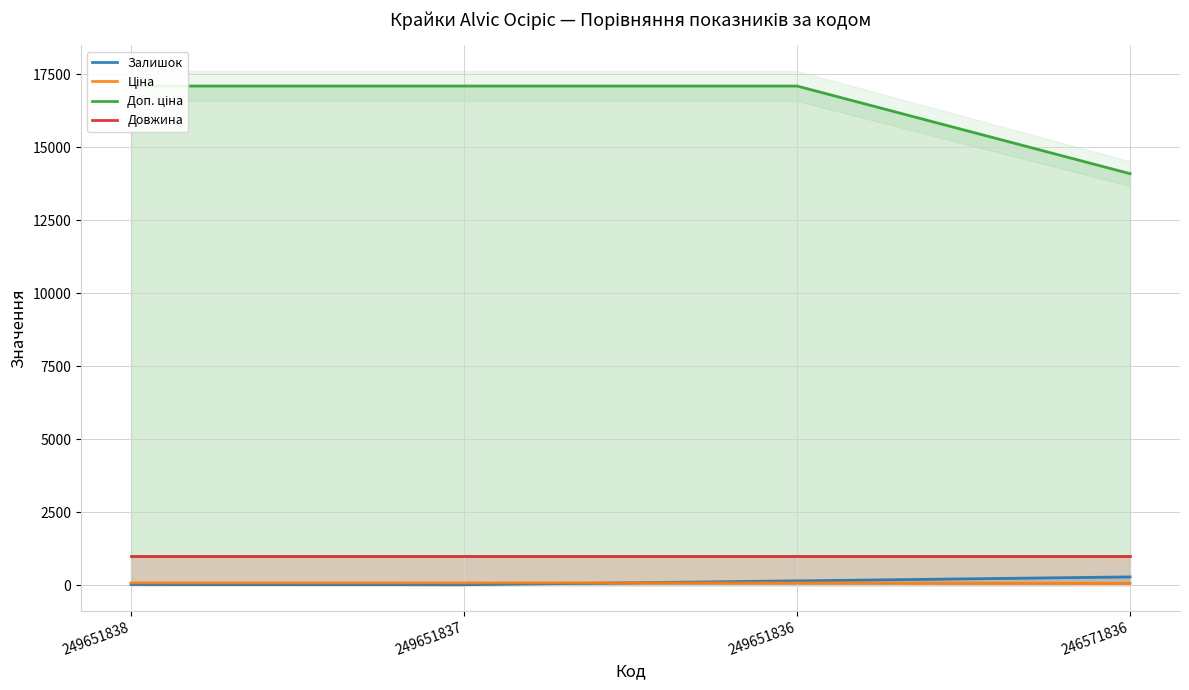

At which category is the sum across all series the highest?

249651836